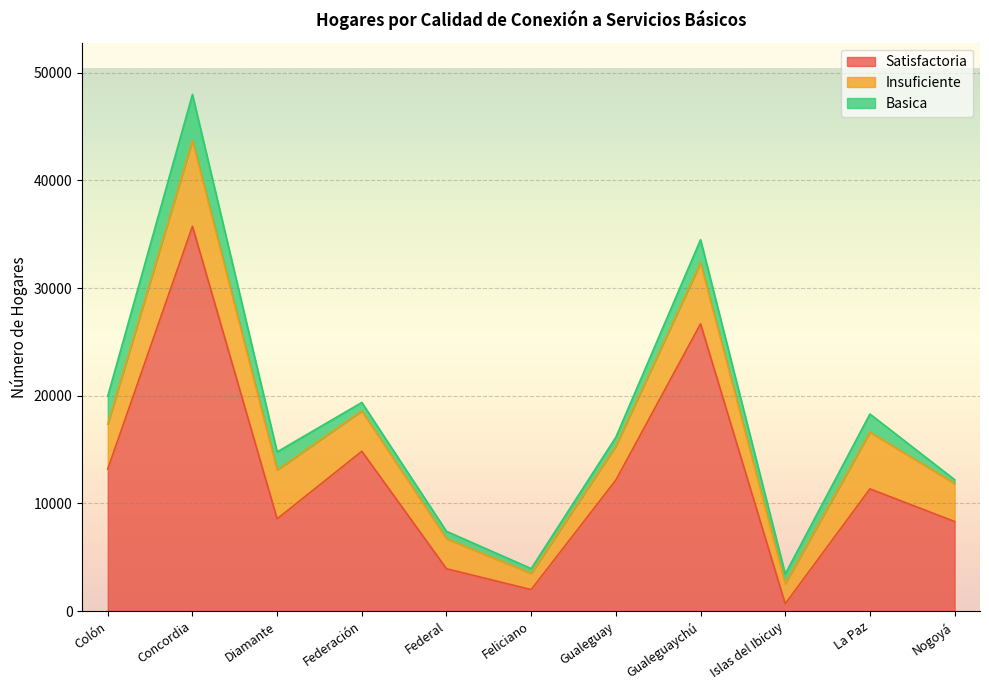

What are all the series names shown in the legend?

Satisfactoria, Insuficiente, Basica